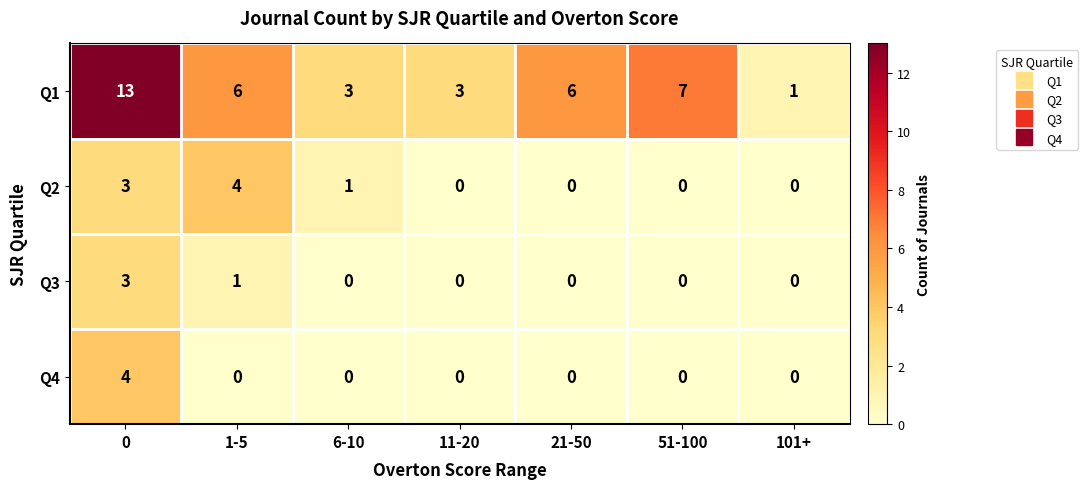

What is the difference between the maximum and minimum values in the Q3 series?

3